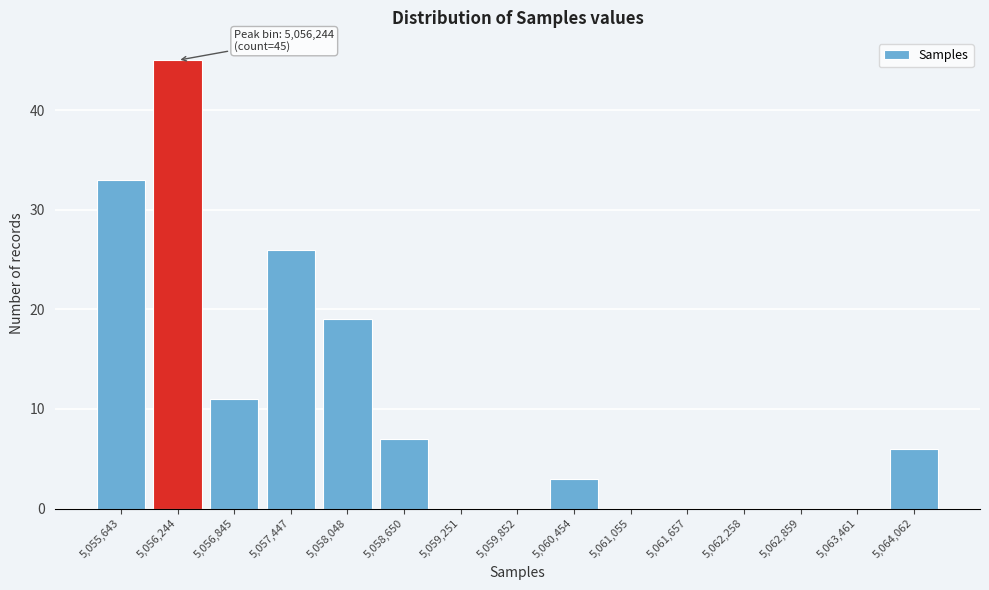

Reading left to right, what are all the values shown in this chart?

5,055,643=33	5,056,244=45	5,056,845=11	5,057,447=26	5,058,048=19	5,058,650=7	5,059,251=0	5,059,852=0	5,060,454=3	5,061,055=0	5,061,657=0	5,062,258=0	5,062,859=0	5,063,461=0	5,064,062=6